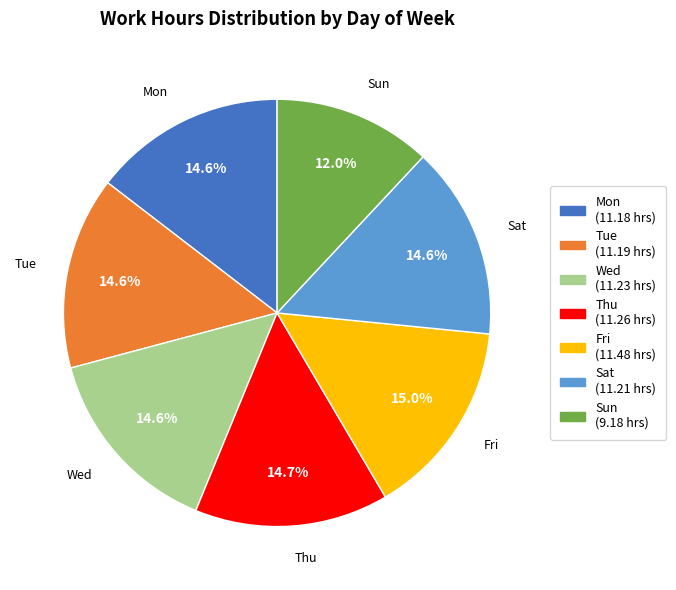

Is the sum of Mon and Wed greater than half?

No